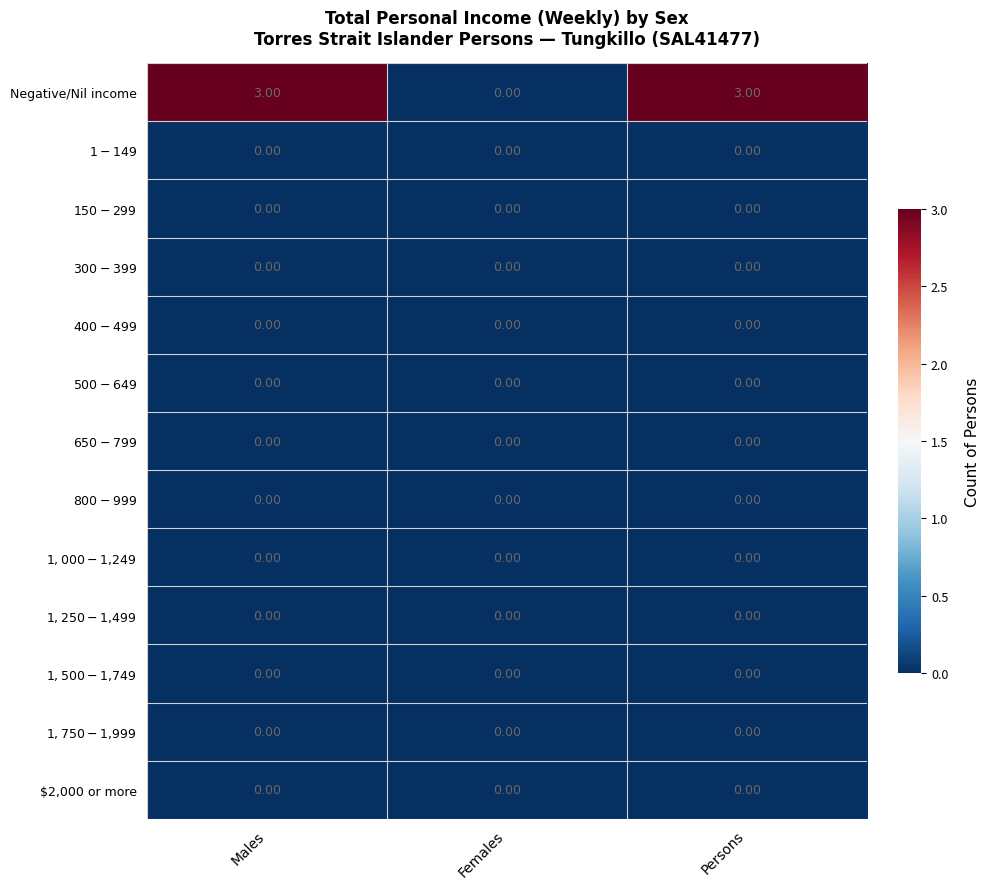

What is the total value across all series at Males?

3